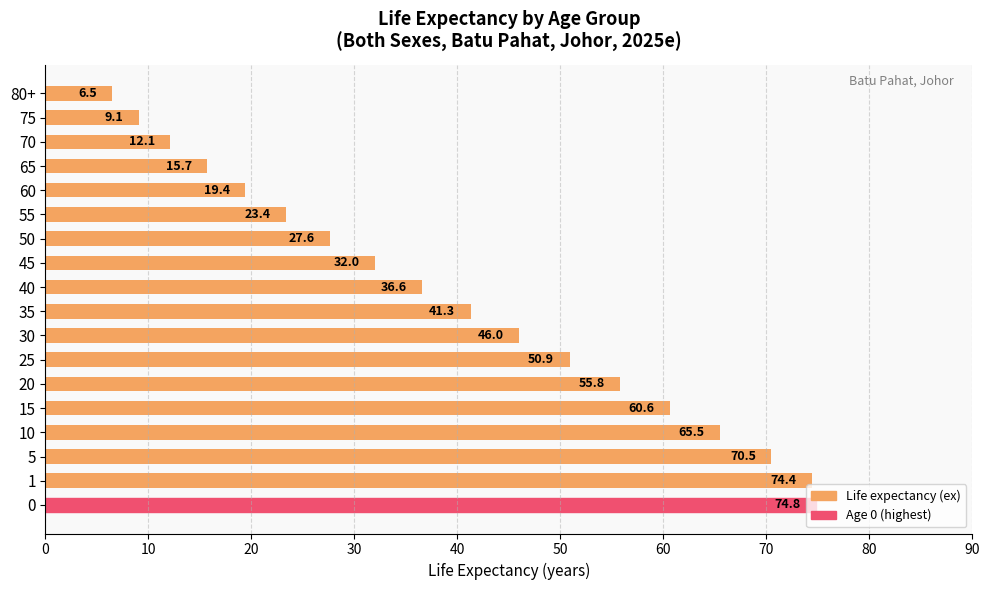

Where is the data nearest to the value 40?

35